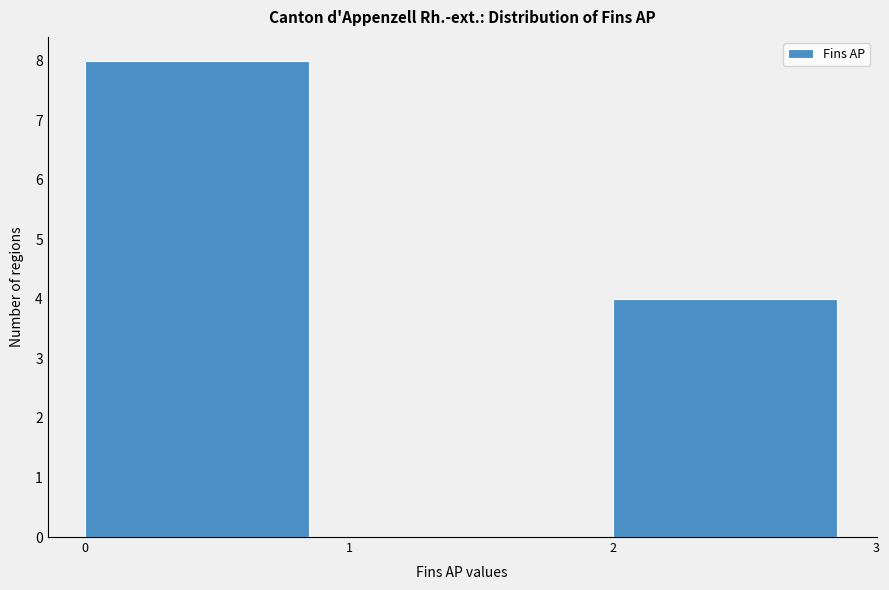

How tall is the bar that spans 2 to 3 on the x-axis? The values are not printed on the chart, so give them approximately, as read against the axis.

4